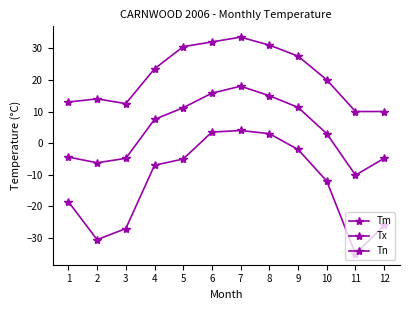

How many lines are shown in the chart?

3